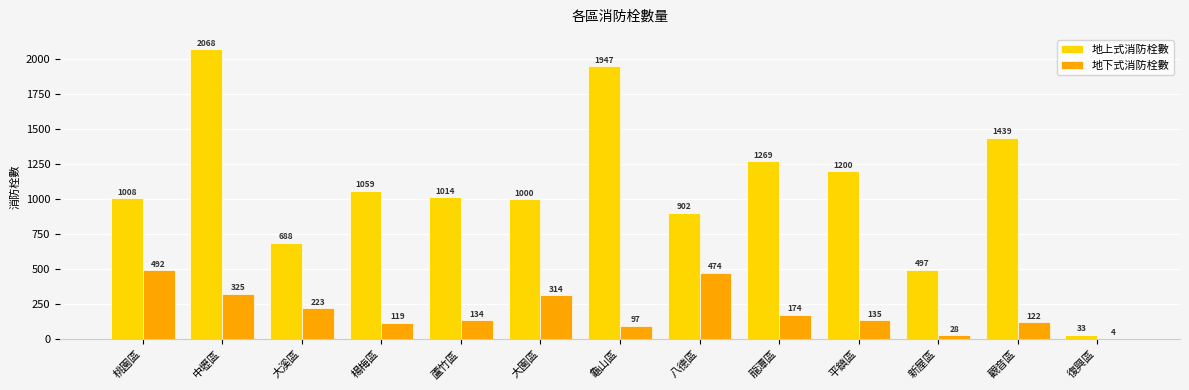

At which label does 地下式消防栓數 reach its peak?

桃園區